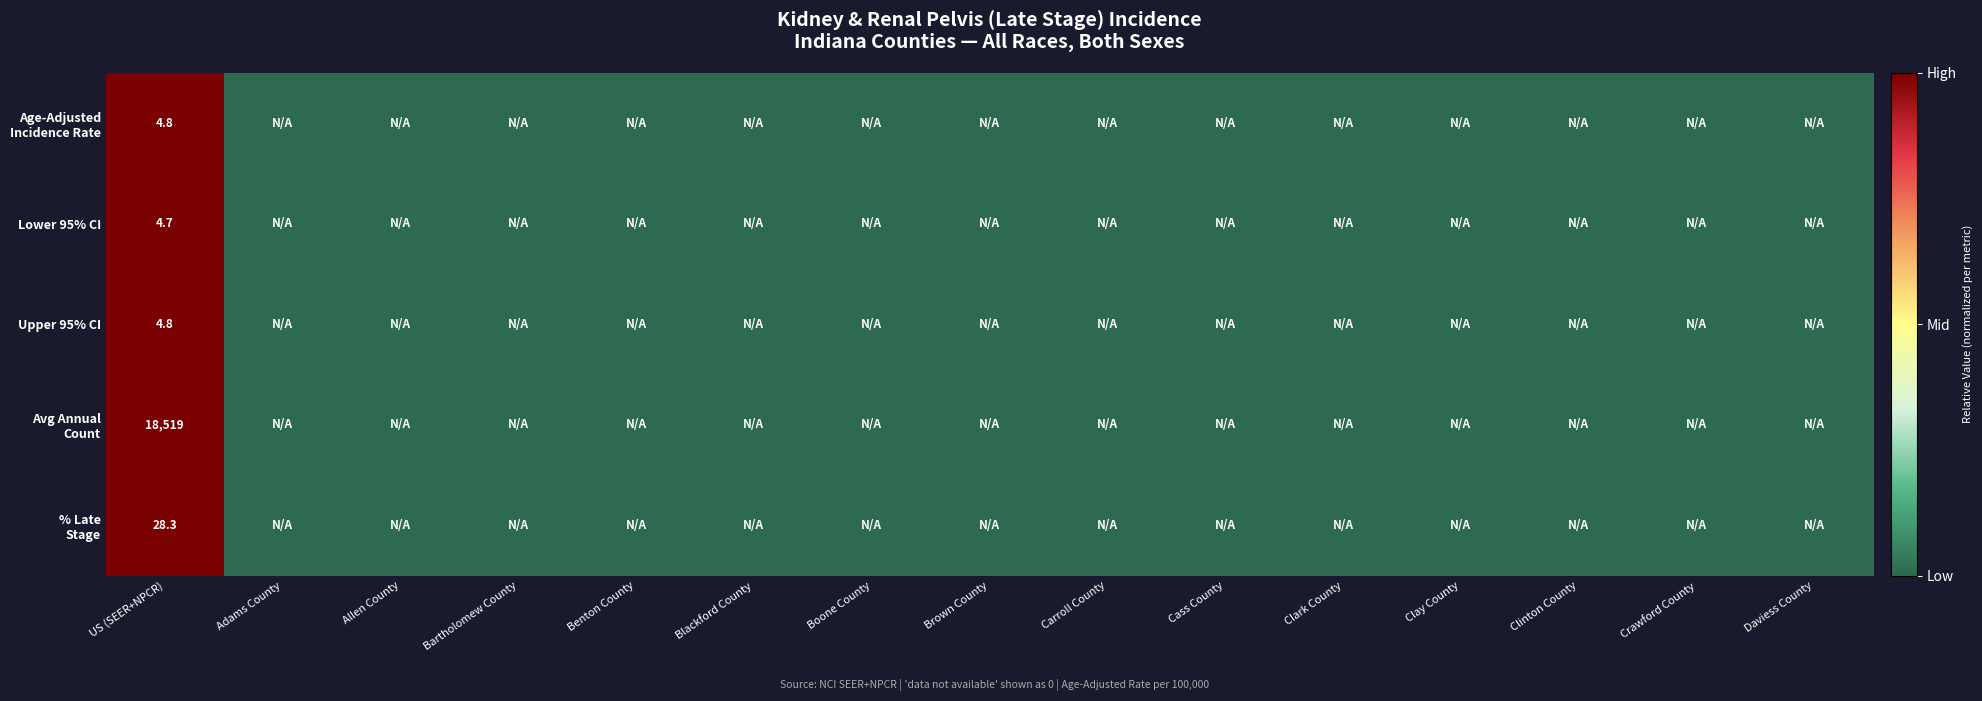

Rank the series at Allen County from highest to lowest value.

Age-Adjusted Incidence Rate, Lower 95% CI, Upper 95% CI, Avg Annual Count, % Late Stage